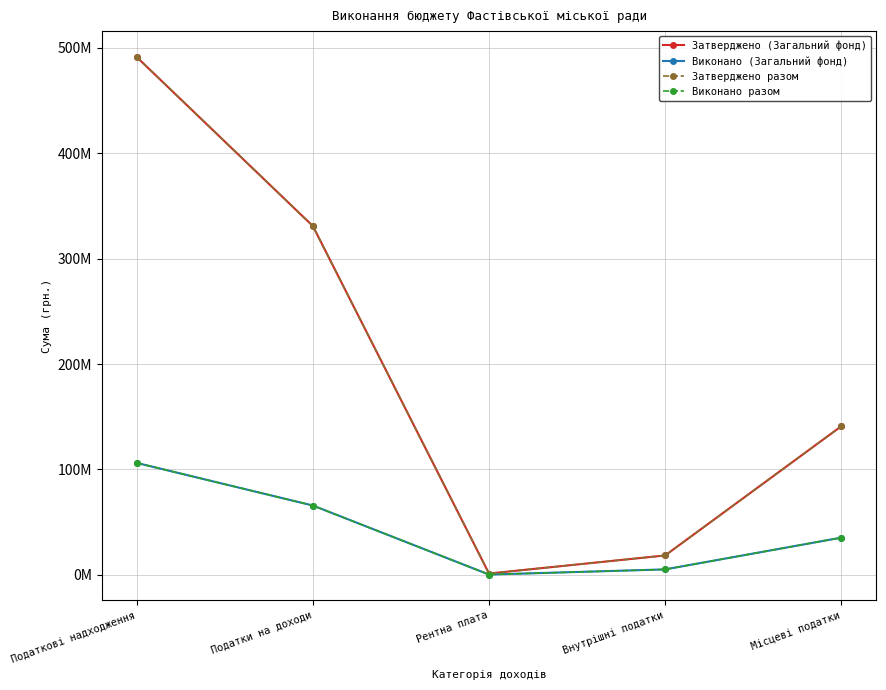

True or false: Затверджено разом has more than 2 points higher than both neighbors.

False